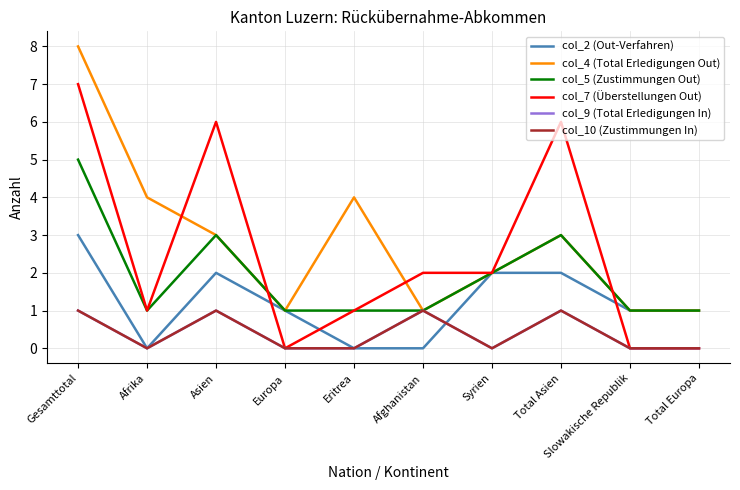

True or false: col_4 (Total Erledigungen Out) and col_2 (Out-Verfahren) cross at least once.

False